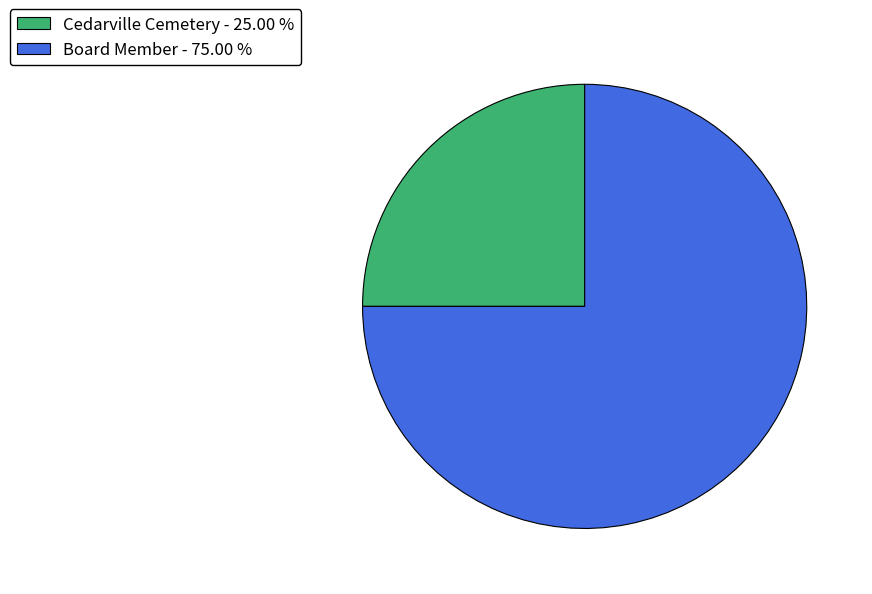

Between Cedarville Cemetery and Board Member, which is larger?

Board Member